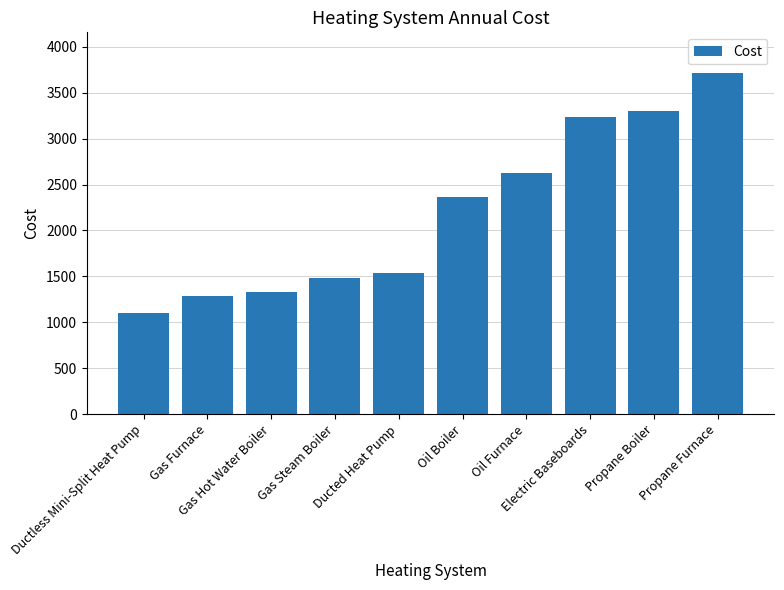

Rank the categories by value from highest to lowest.

Propane Furnace, Propane Boiler, Electric Baseboards, Oil Furnace, Oil Boiler, Ducted Heat Pump, Gas Steam Boiler, Gas Hot Water Boiler, Gas Furnace, Ductless Mini-Split Heat Pump